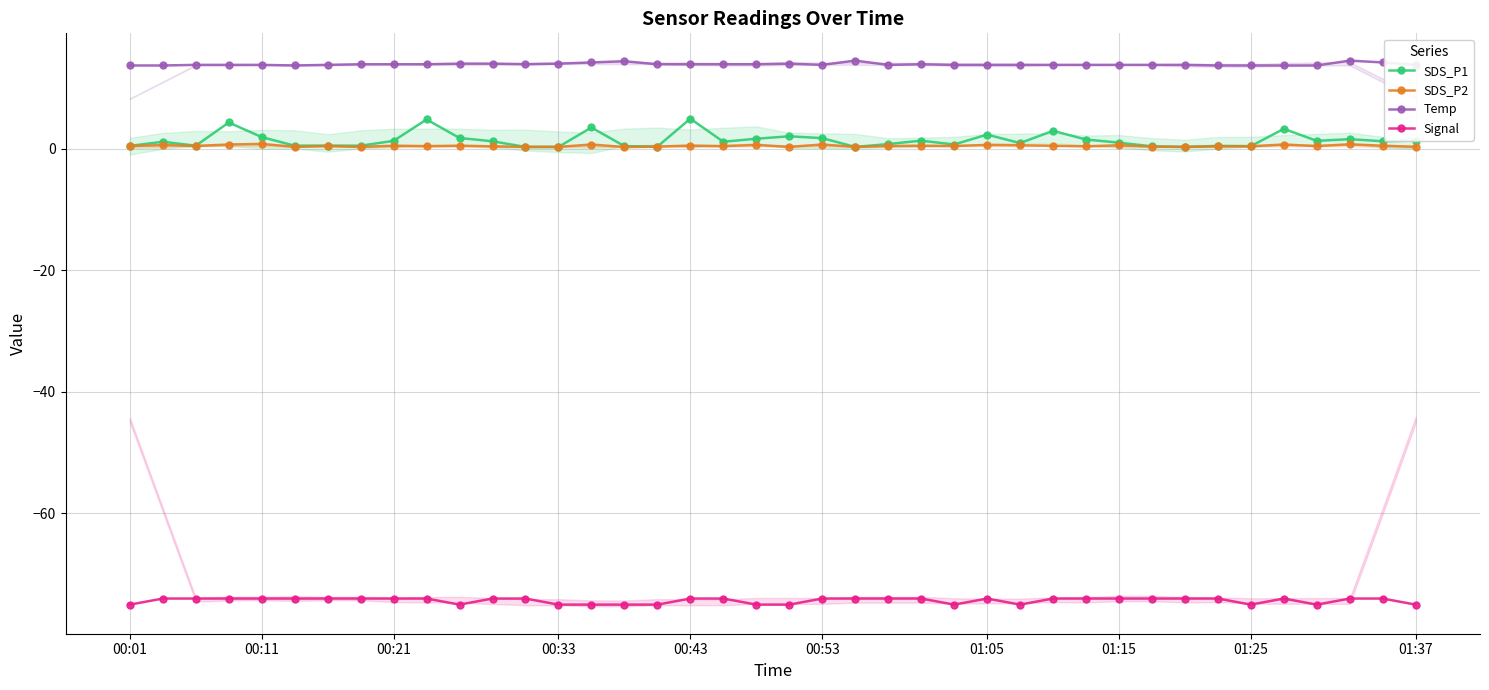

At how many categories does at least one series exceed -19?

40